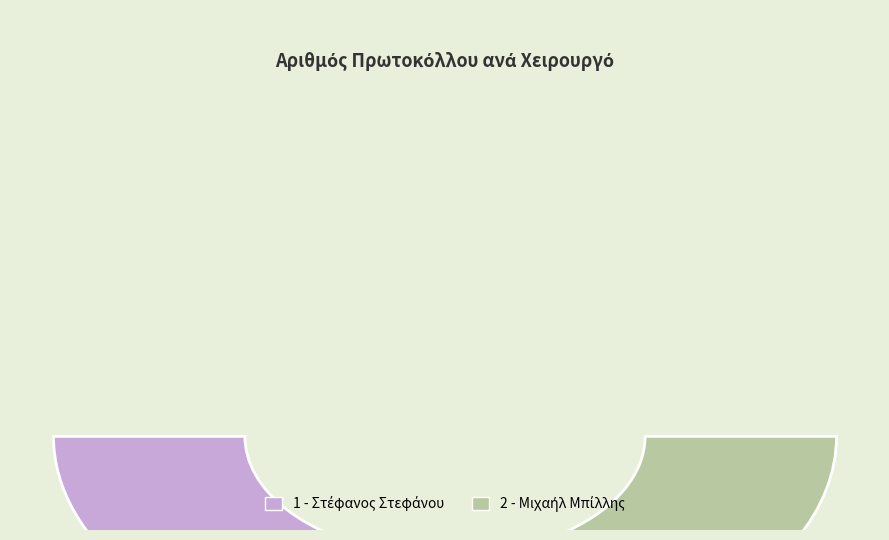

How many segments does this pie chart have?

2